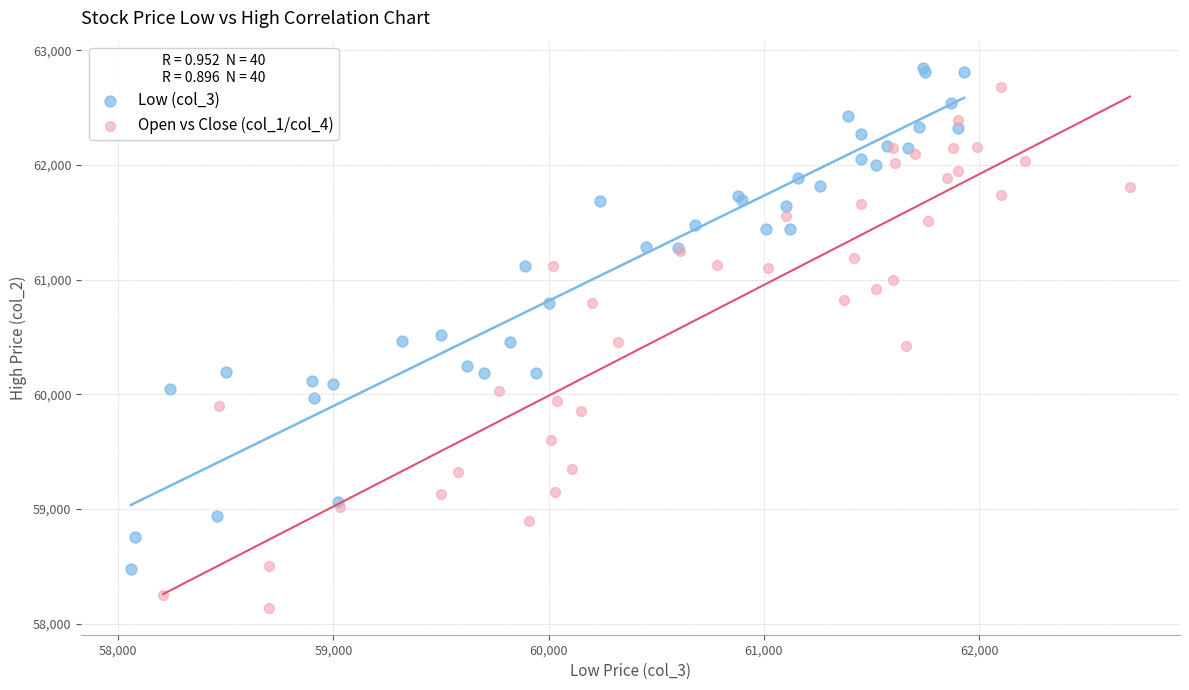

Which series contains the lowest Y value?

Open vs Close (col_1/col_4)